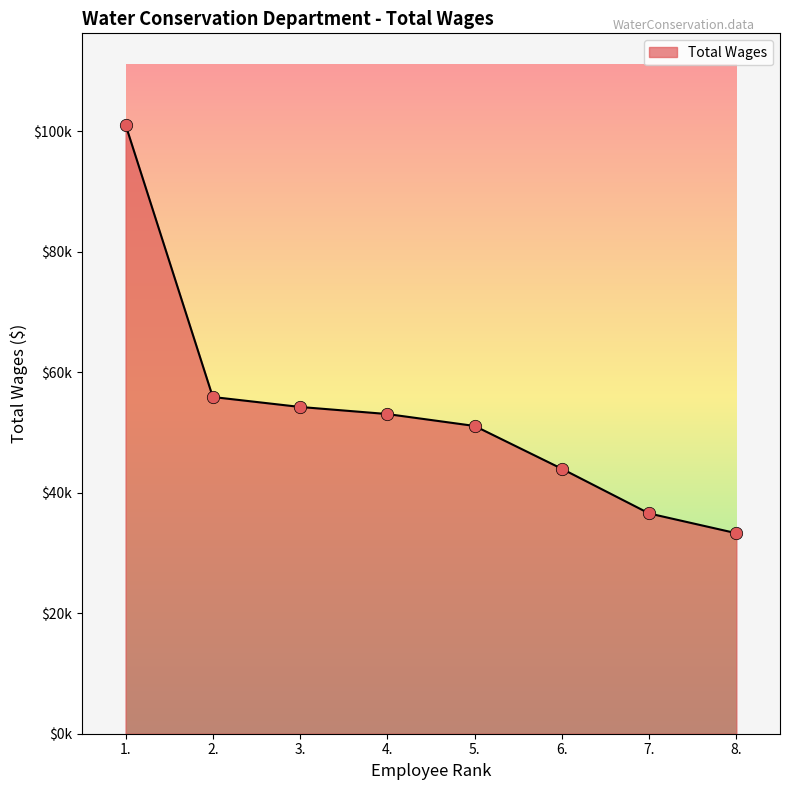

Does the chart have visible grid lines?

No